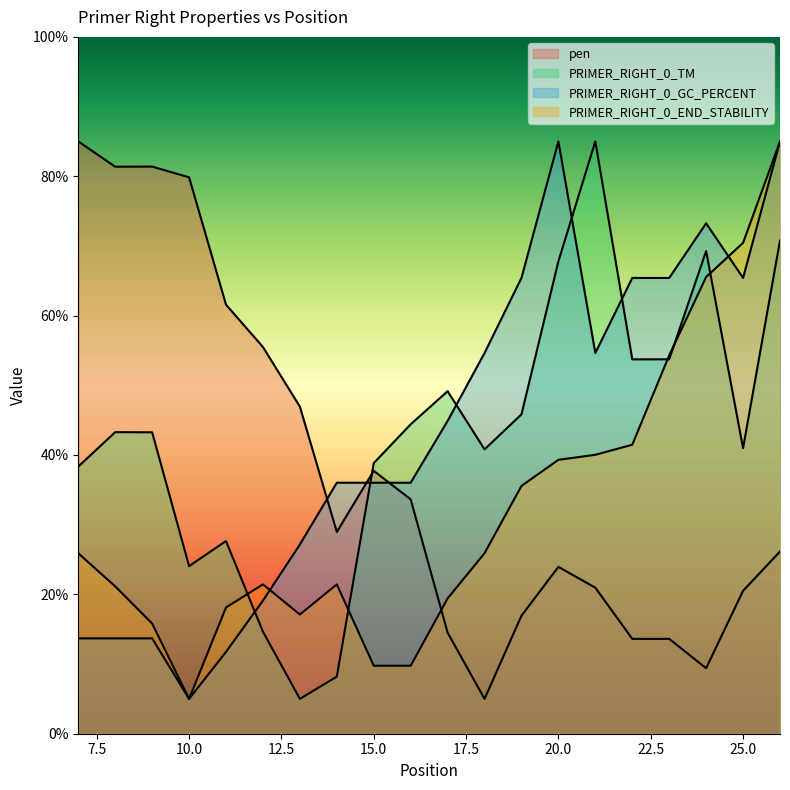

Between which two adjacent categories do pen and PRIMER_RIGHT_0_TM first intersect?

14 and 15